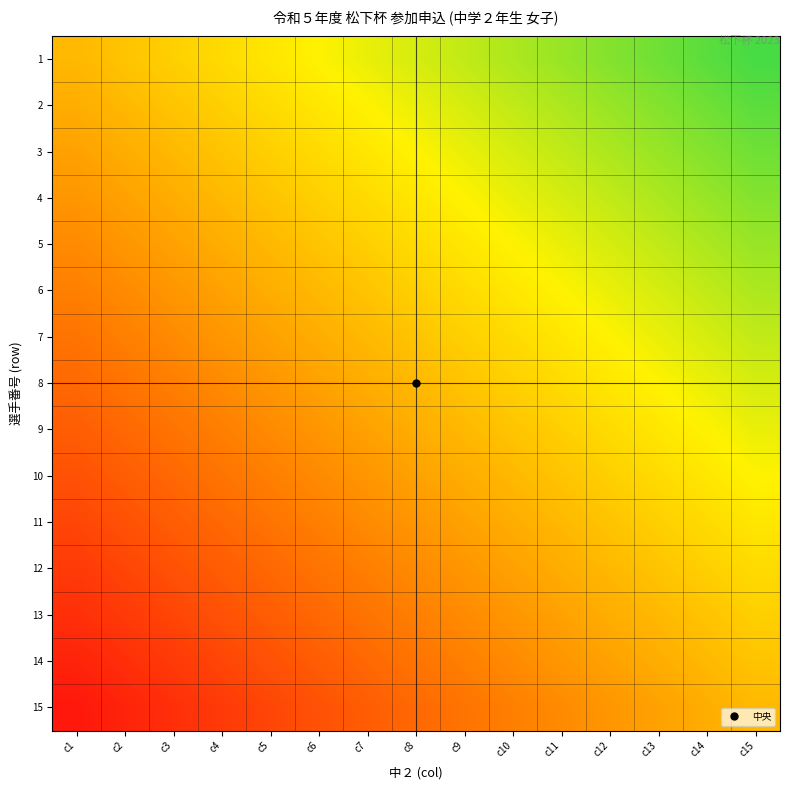

At which category does the chart reach its peak across all series?

c15